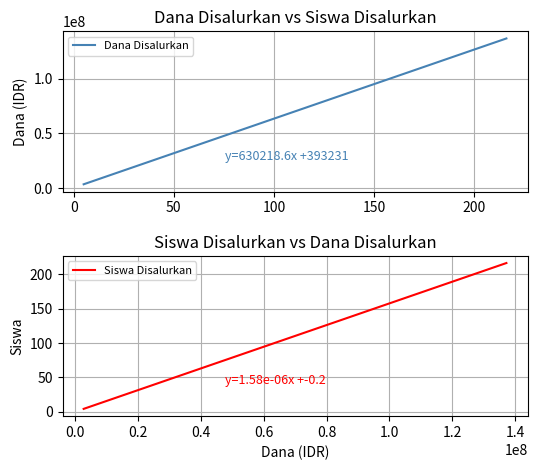

What is the difference between the maximum and minimum values in the Siswa Disalurkan series?

212.6